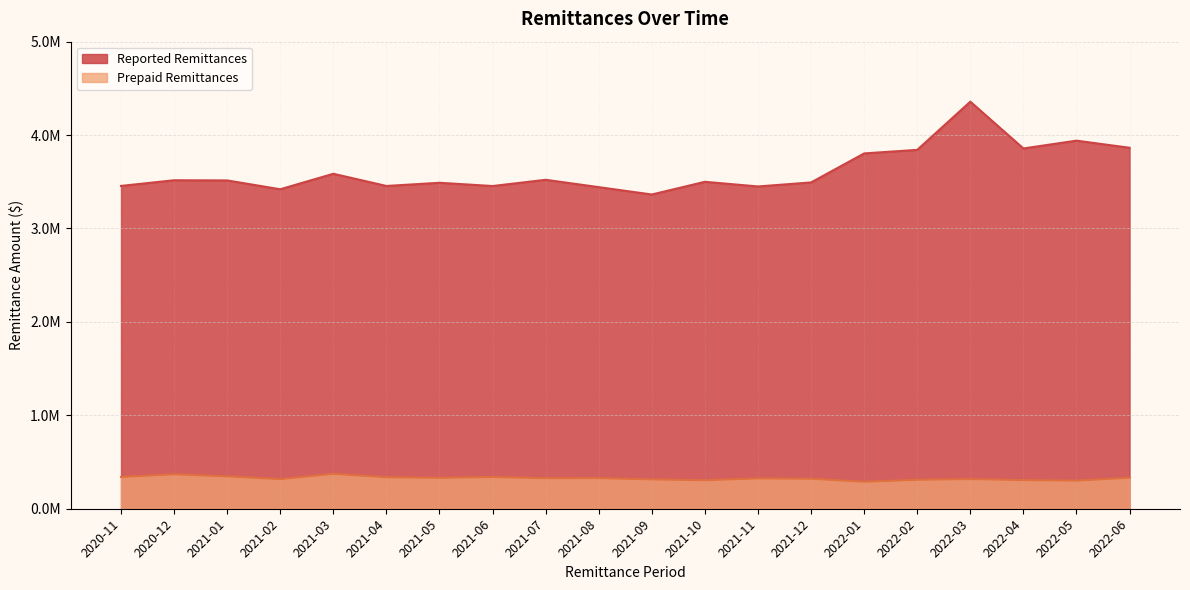

What is the minimum value shown in the chart?

288833.1